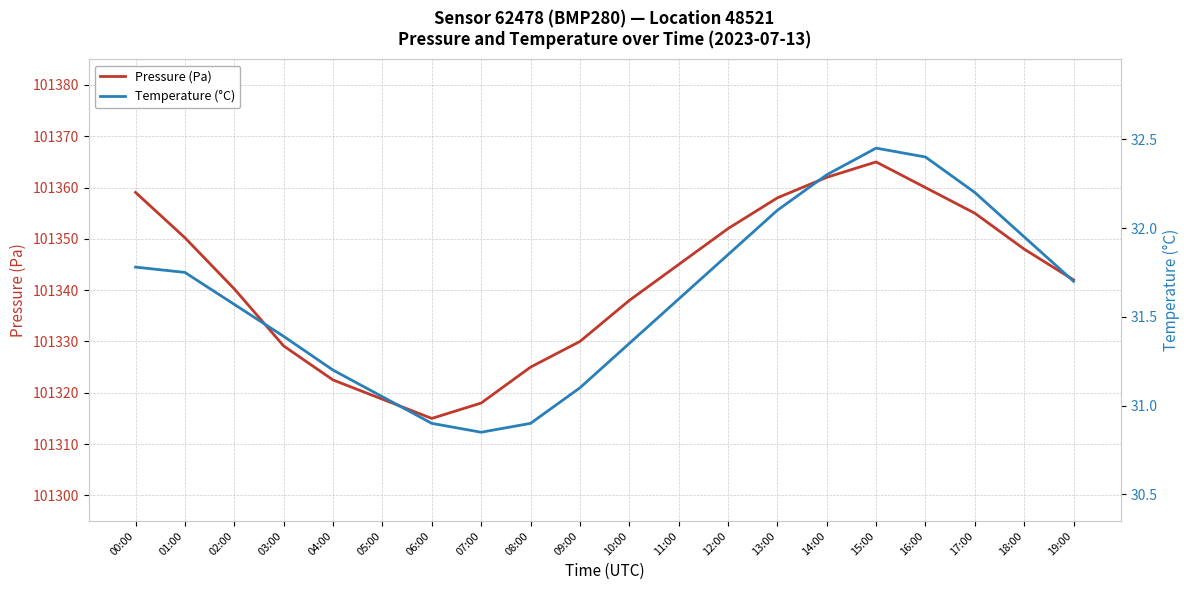

True or false: Temperature (°C) and Pressure (Pa) intersect in this chart.

False